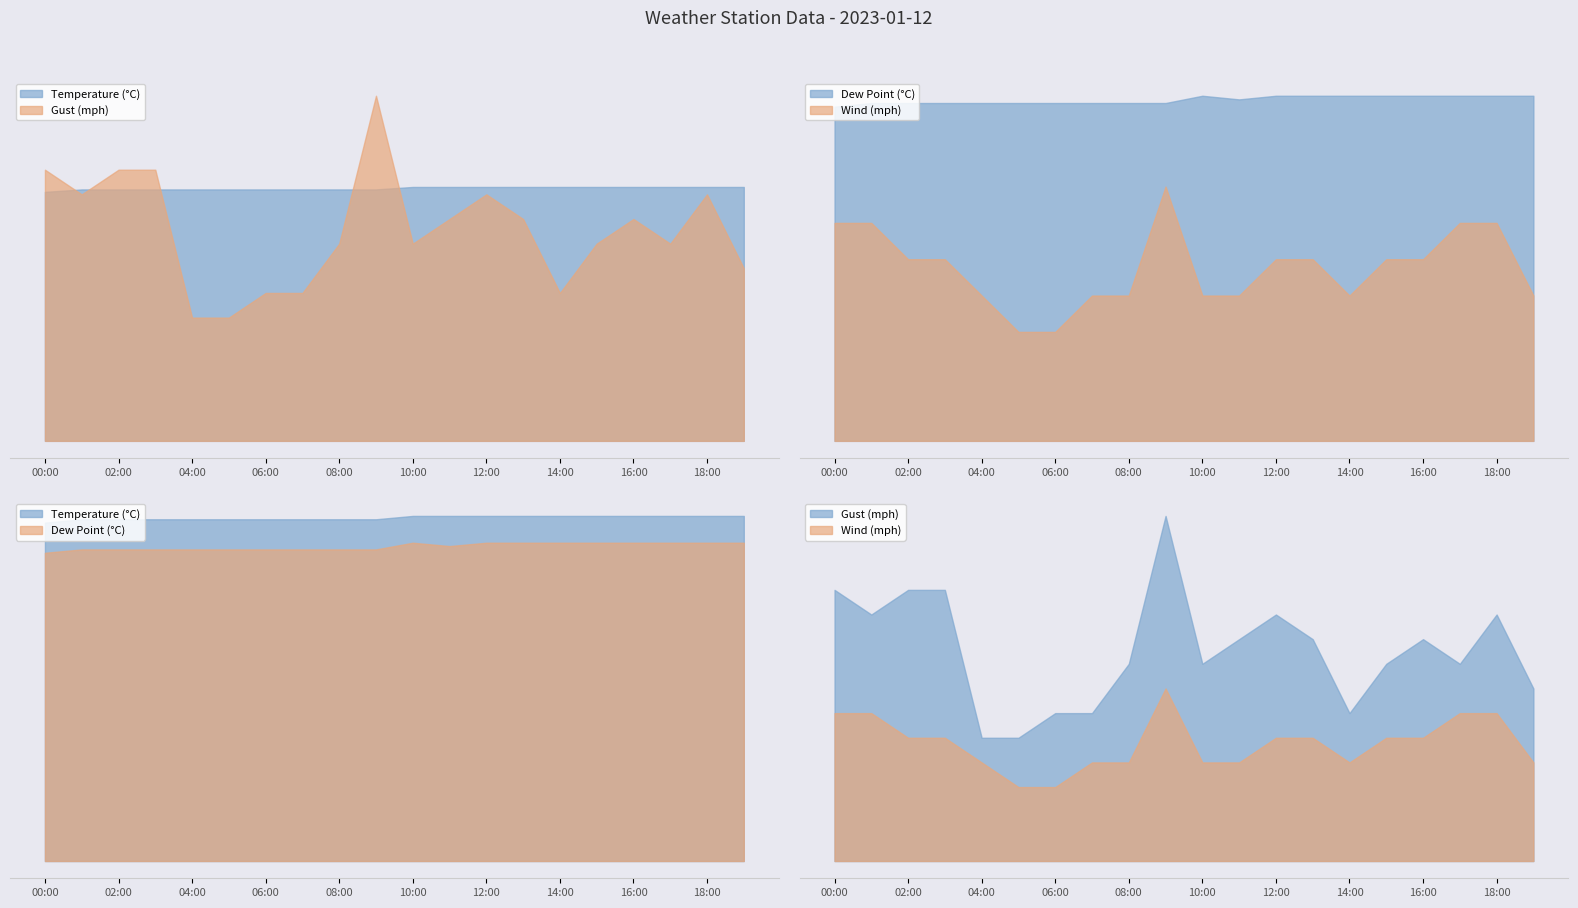

Which series has the largest total across all categories?

Temperature (°C)